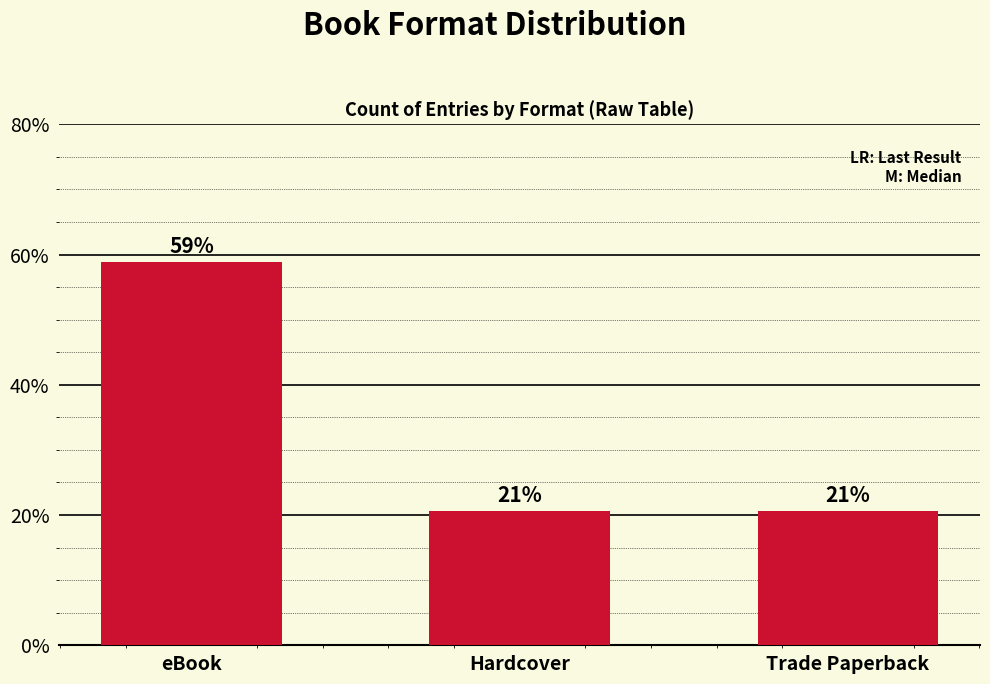

Are the bars grouped side by side (vs. stacked)?

No